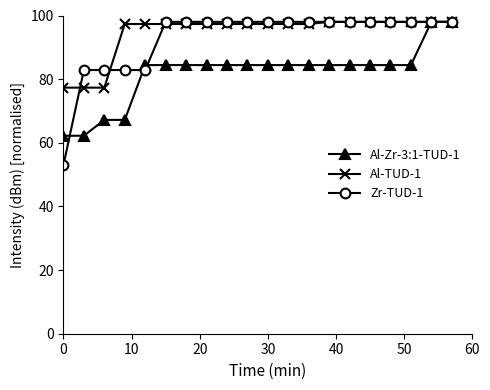

At how many categories does at least one series exceed 60?

20